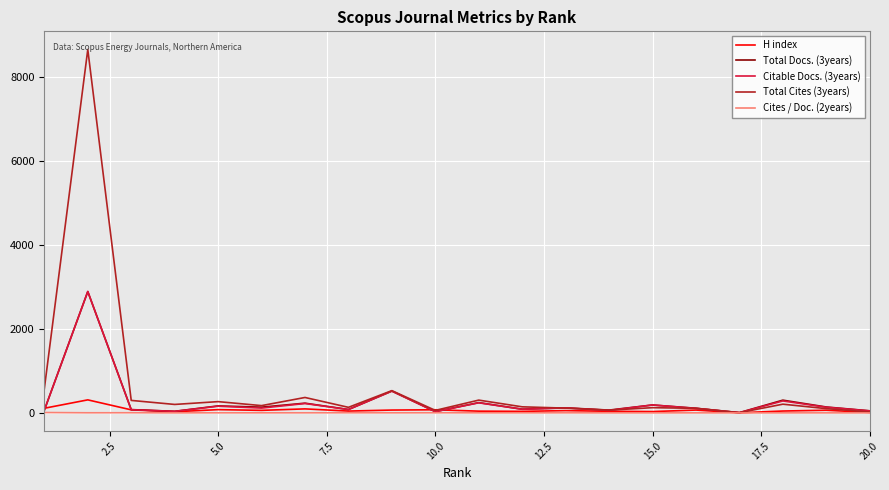

Which series has the largest range (max minus min)?

Total Cites (3years)